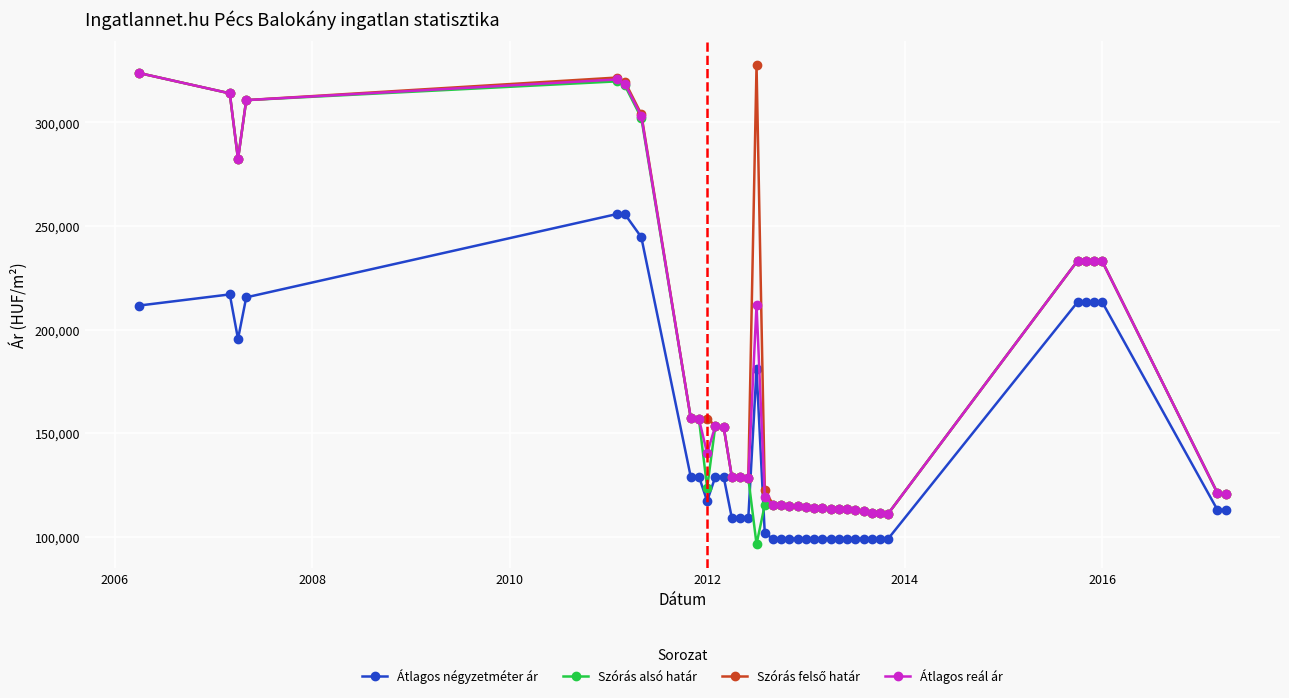

What is the minimum value shown in the chart?

96374